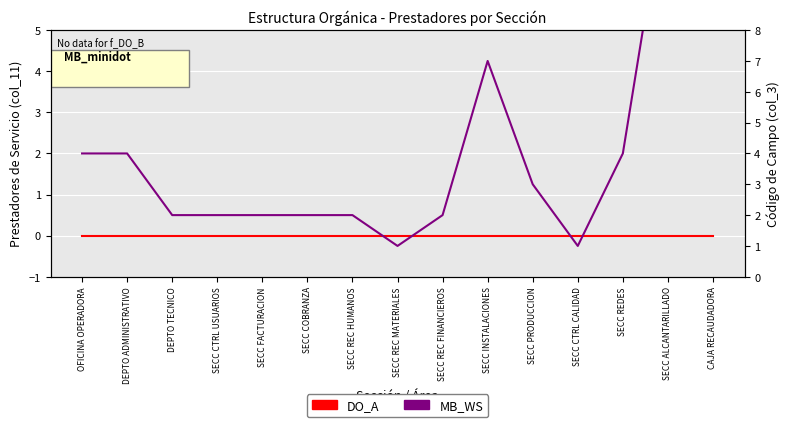

Reading left to right, extract all data points from this chart.

DO_A: OFICINA OPERADORA=0	DEPTO ADMINISTRATIVO=0	DEPTO TECNICO=0	SECC CTRL USUARIOS=0	SECC FACTURACION=0	SECC COBRANZA=0	SECC REC HUMANOS=0	SECC REC MATERIALES=0	SECC REC FINANCIEROS=0	SECC INSTALACIONES=0	SECC PRODUCCION=0	SECC CTRL CALIDAD=0	SECC REDES=0	SECC ALCANTARILLADO=0	CAJA RECAUDADORA=0
MB_WS: OFICINA OPERADORA=4	DEPTO ADMINISTRATIVO=4	DEPTO TECNICO=2	SECC CTRL USUARIOS=2	SECC FACTURACION=2	SECC COBRANZA=2	SECC REC HUMANOS=2	SECC REC MATERIALES=1	SECC REC FINANCIEROS=2	SECC INSTALACIONES=7	SECC PRODUCCION=3	SECC CTRL CALIDAD=1	SECC REDES=4	SECC ALCANTARILLADO=13	CAJA RECAUDADORA=14